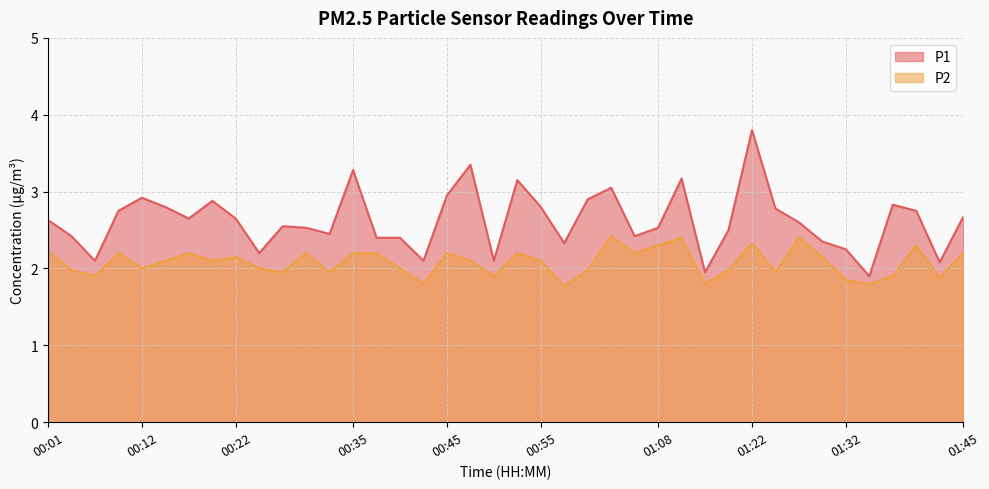

How many lines are shown in the chart?

2